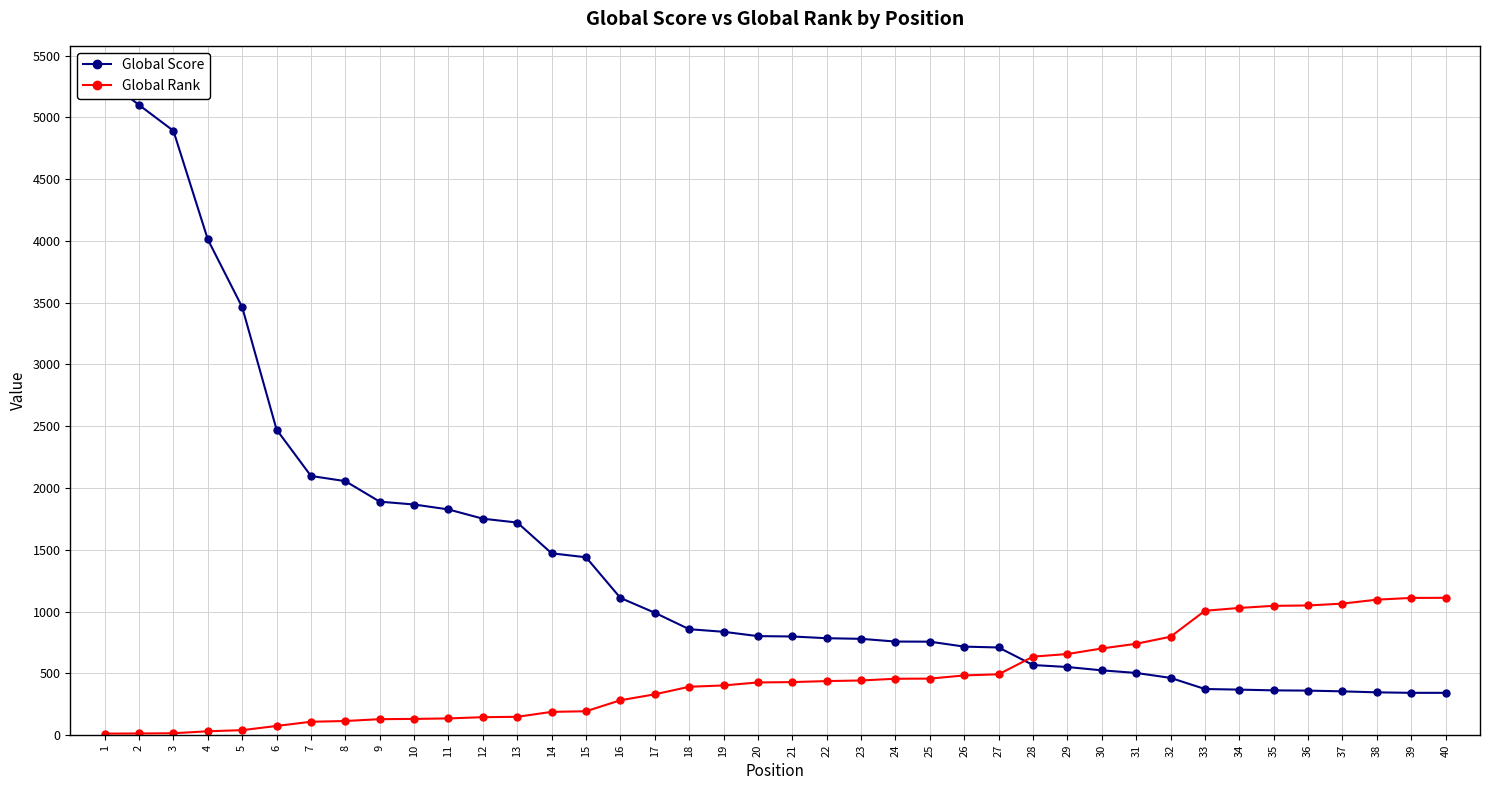

At which label does Global Score reach its minimum?

39